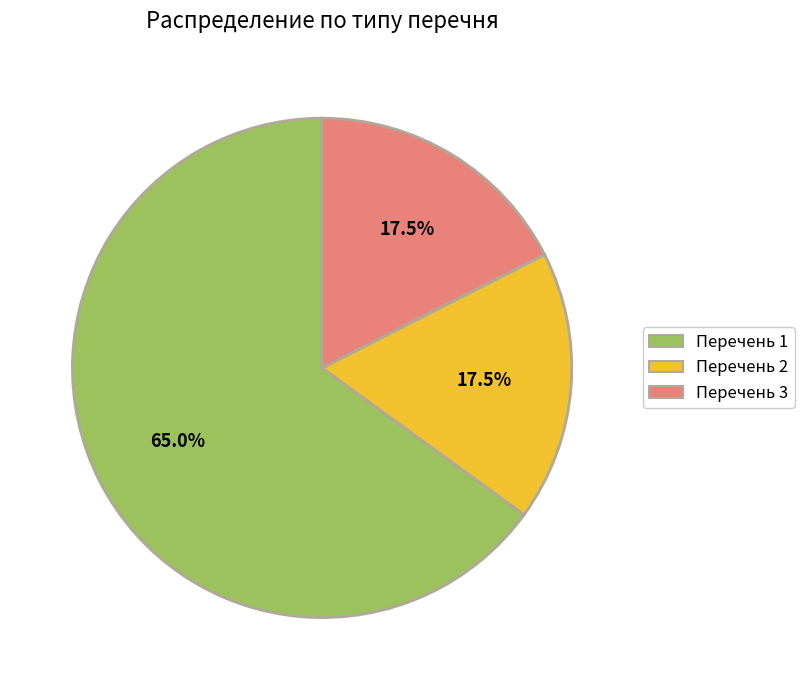

Is there a majority slice in this chart?

Yes